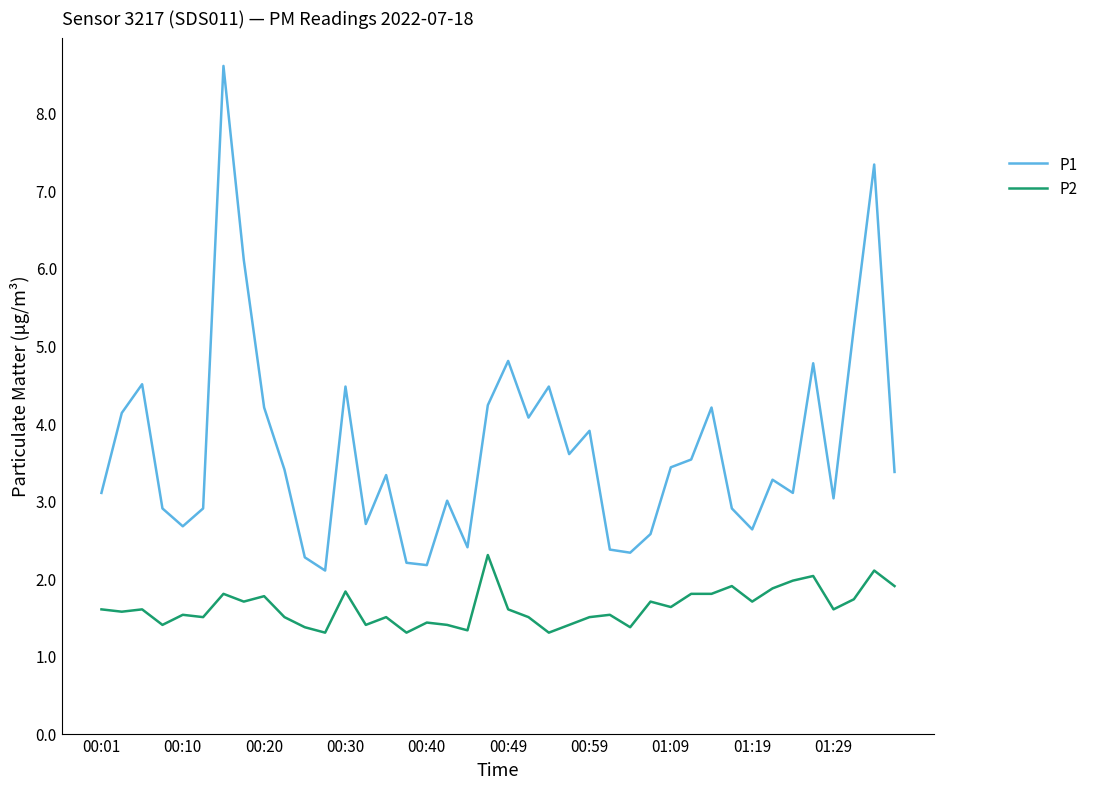

What is the average value of the P2 series?

1.6